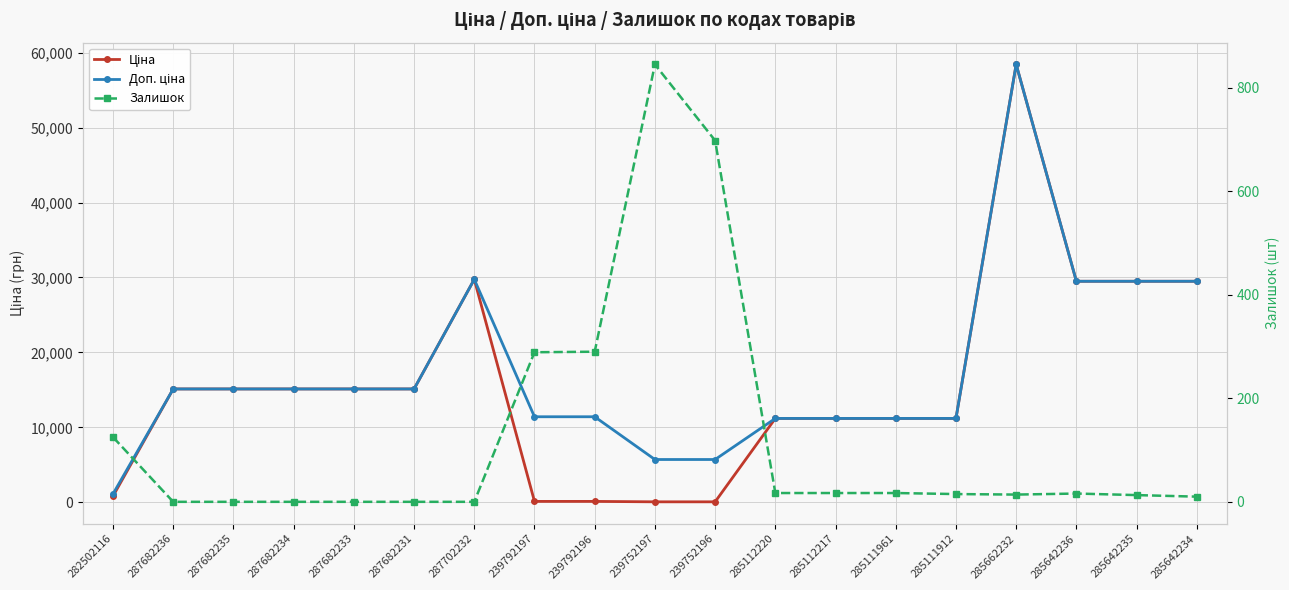

In Доп. ціна, how many points are higher than both neighbors (excluding endpoints)?

2